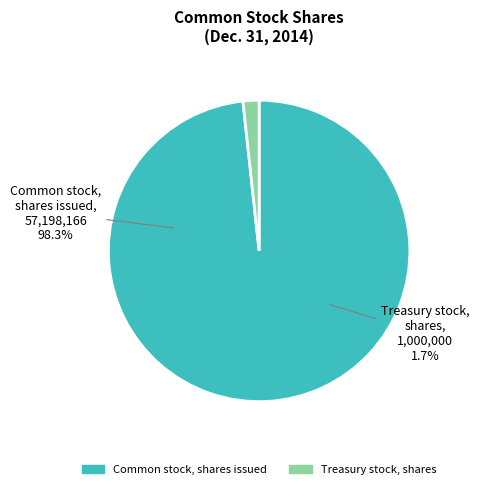

To the nearest percent, what percentage of the pie is Treasury stock, shares?

2%